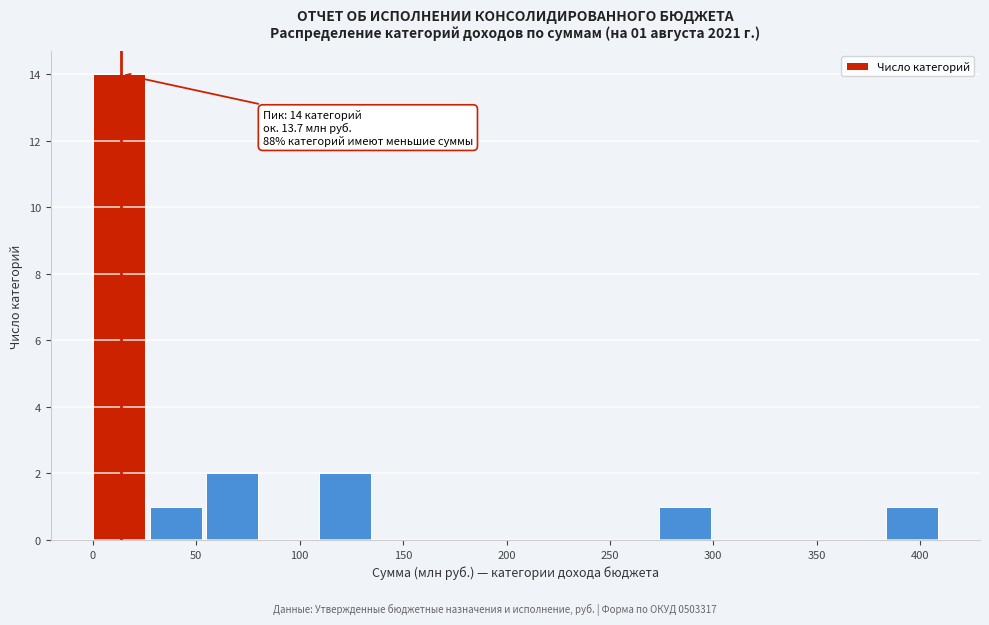

Which range on the x-axis has the tallest bar?

0 to 25